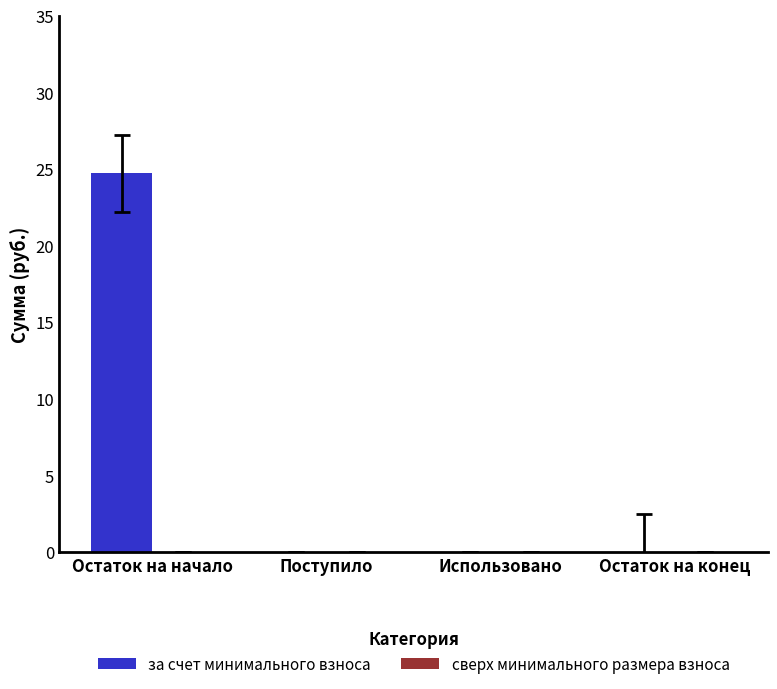

What is the change in value from Остаток на начало to Использовано?

-24.7